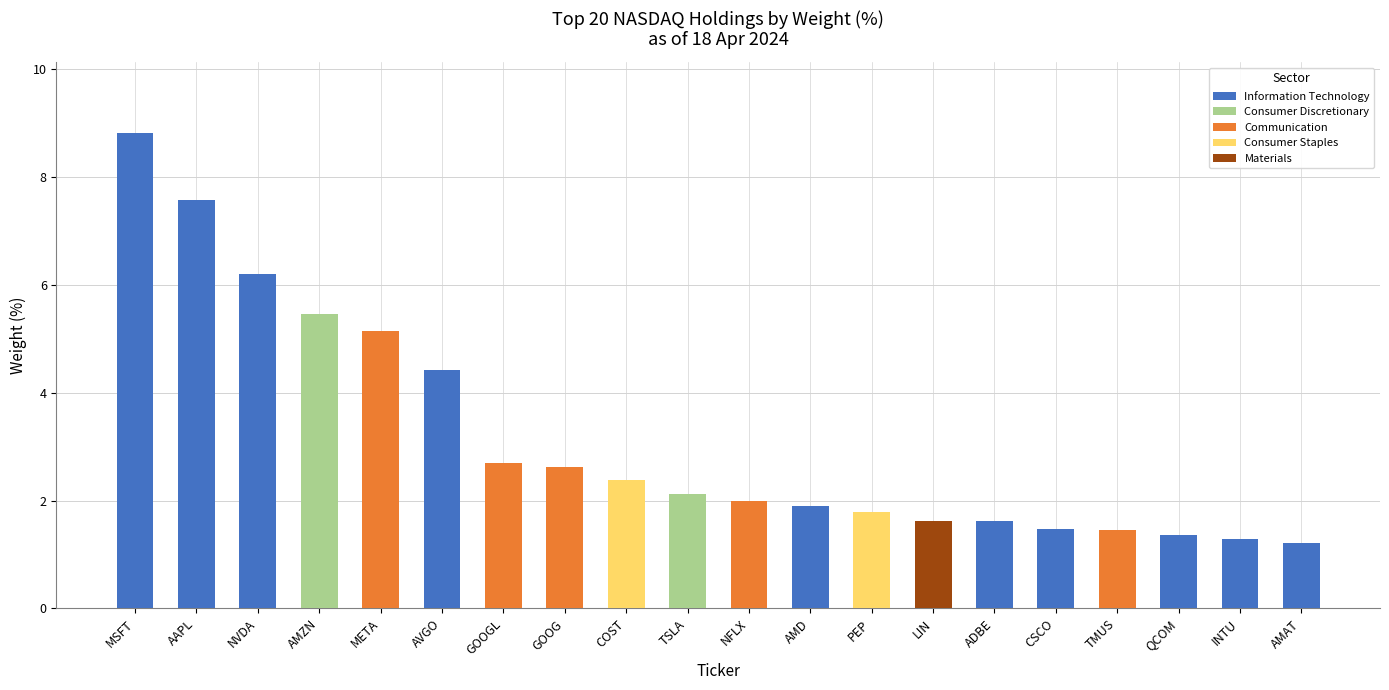

What position from the right is AAPL?

19